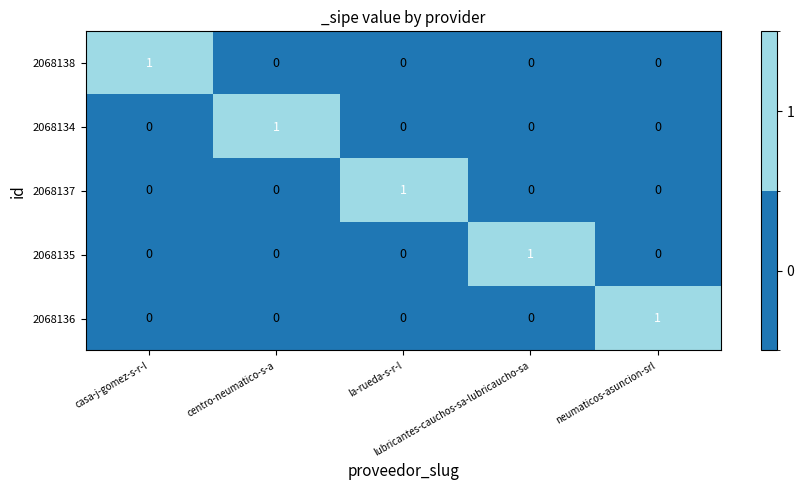

At how many categories does at least one series exceed 0?

5